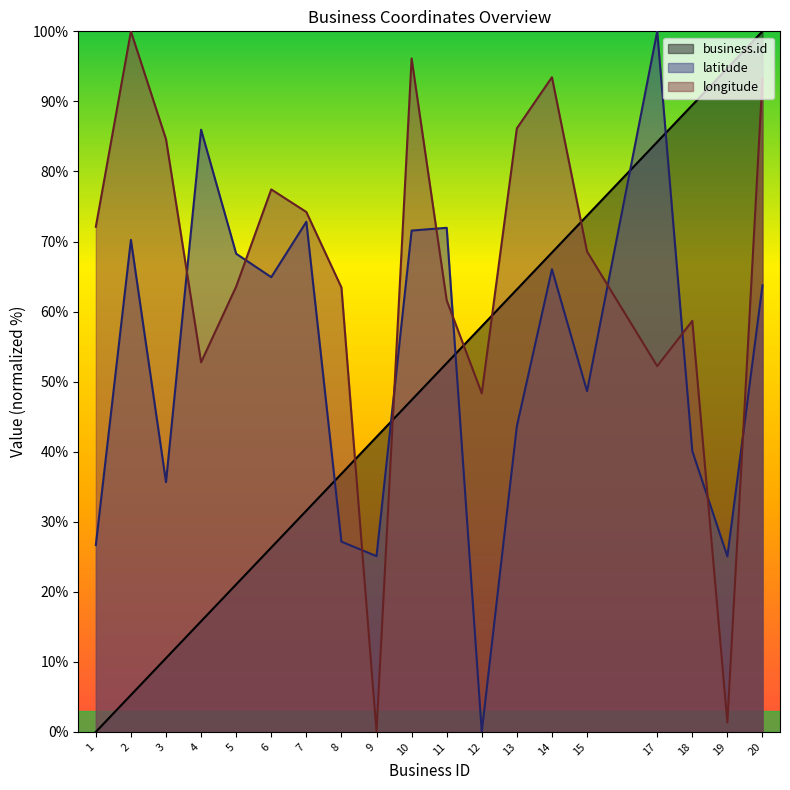

How many data points in longitude are above 68?

10